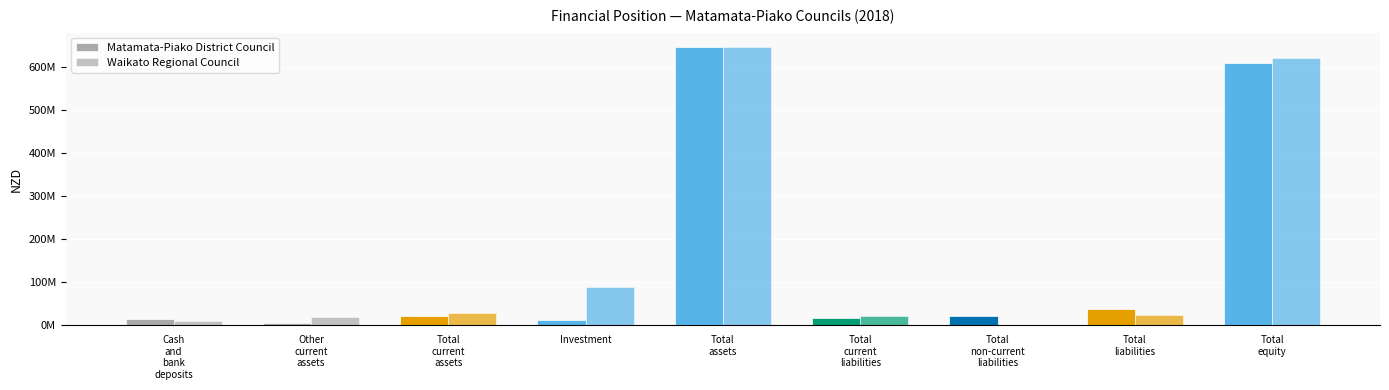

What is the spread (max minus min) of values at Investment?

76429000